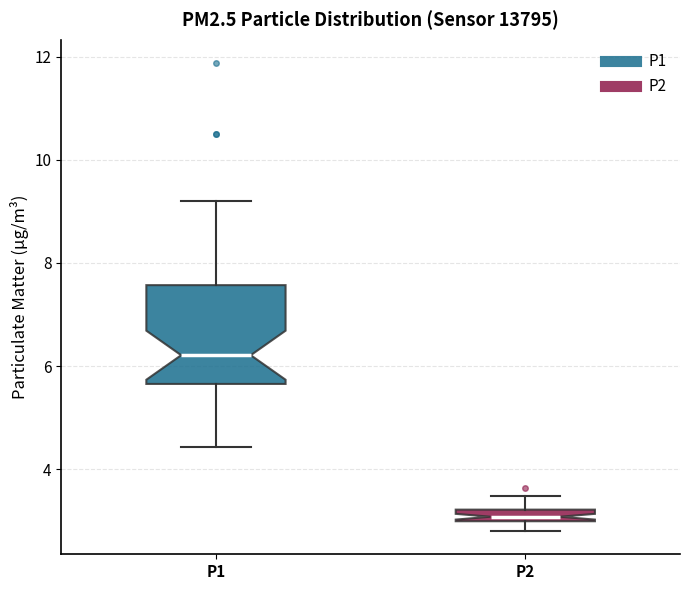

Which box's median line is the lowest?

P2